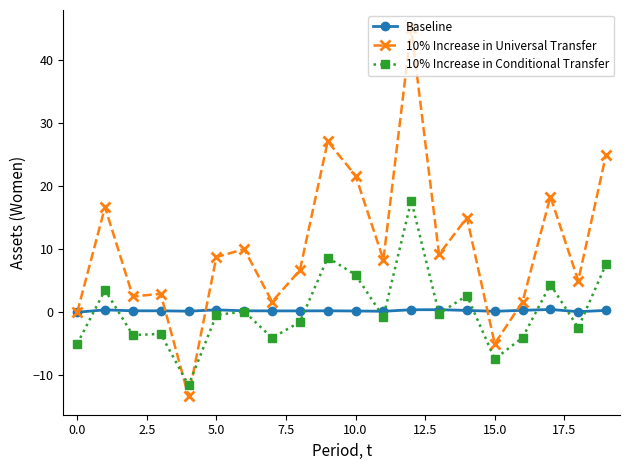

True or false: 10% Increase in Universal Transfer has more than 0 interior local peaks.

True